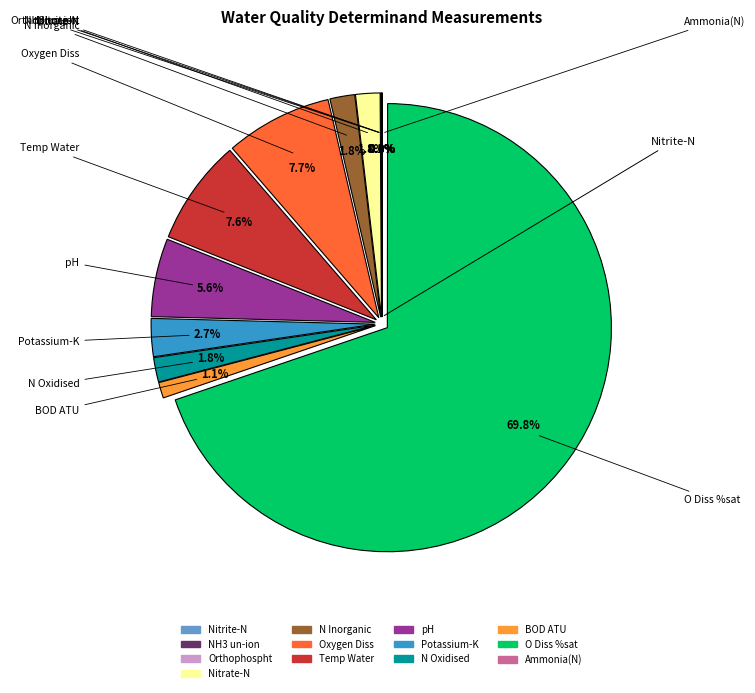

Does any single category account for the majority?

Yes